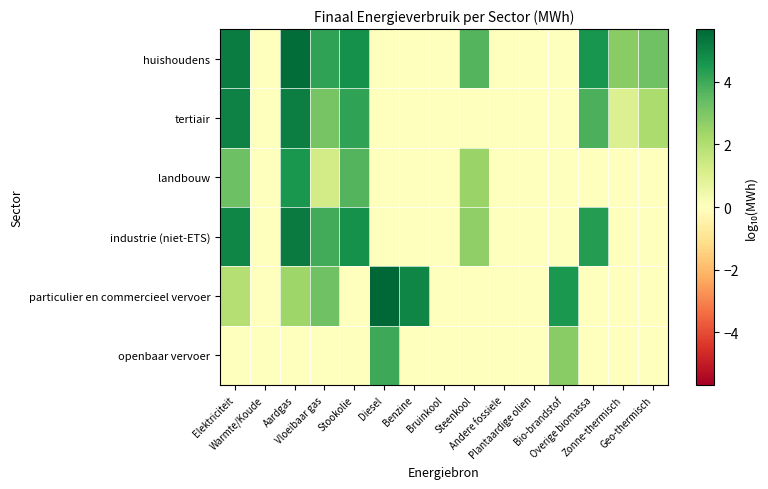

At which category is the sum across all series the highest?

Aardgas